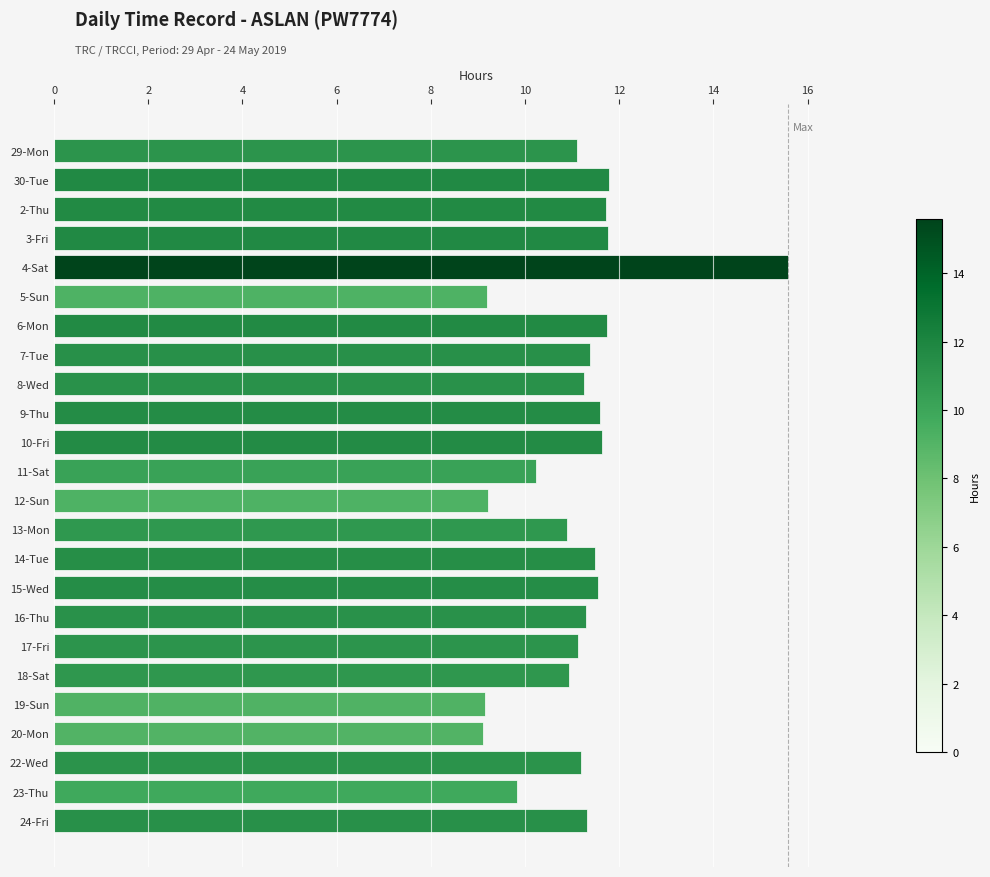

What is the ratio of the value at 18-Sat to the value at 22-Wed?

1.0